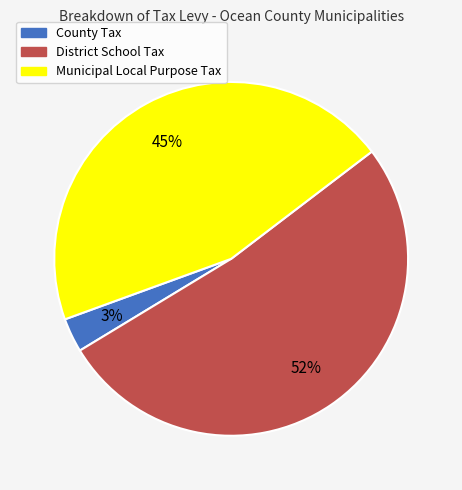

Does County Tax account for over 50% of the chart?

No